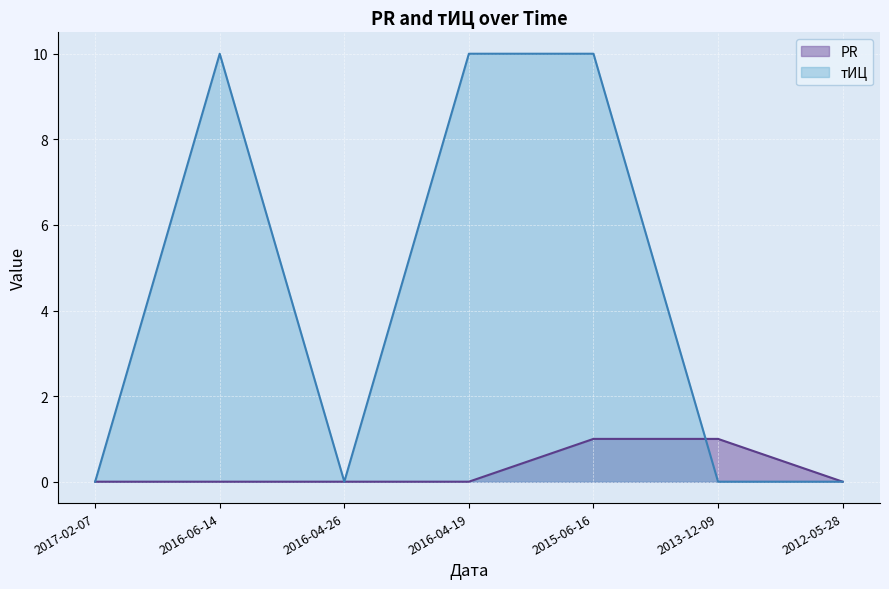

What is the label of the 7th point from the left?

2012-05-28